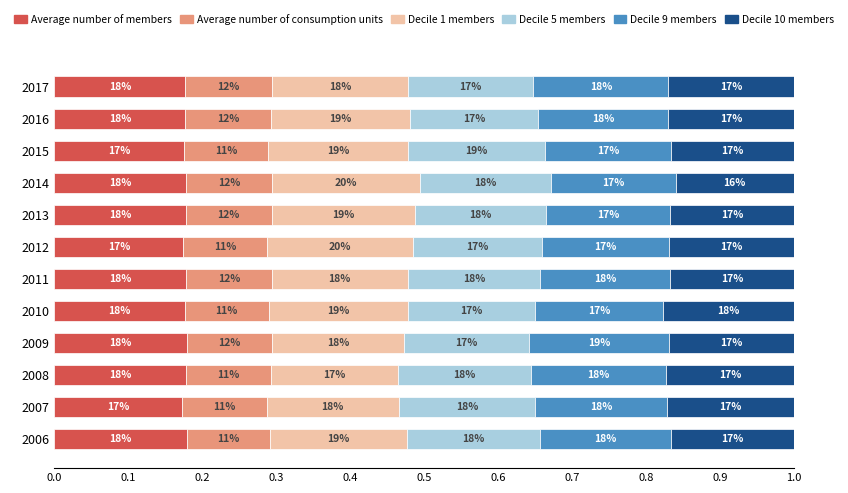

What are all the series names shown in the legend?

Average number of members, Average number of consumption units, Decile 1 members, Decile 5 members, Decile 9 members, Decile 10 members